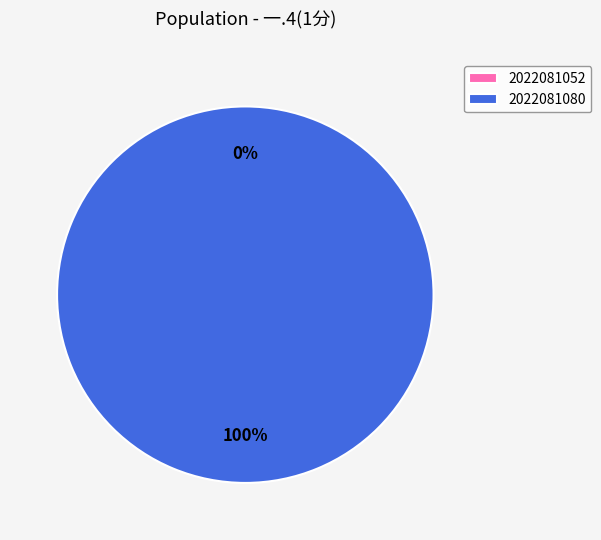

Does any single category account for the majority?

Yes